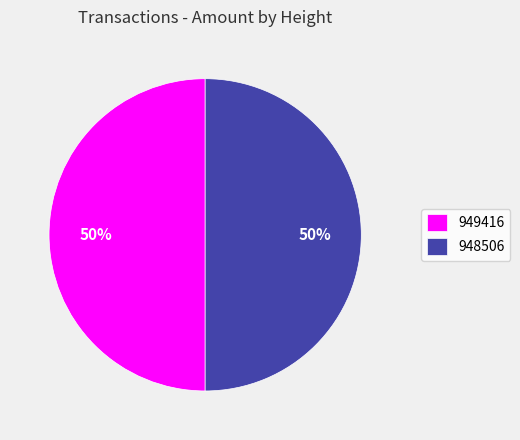

Is it true that 949416 is 50% of the pie?

True